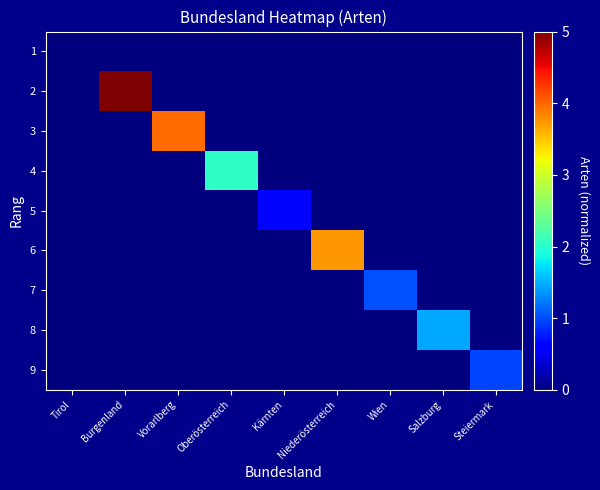

At how many categories does at least one series exceed 4?

1